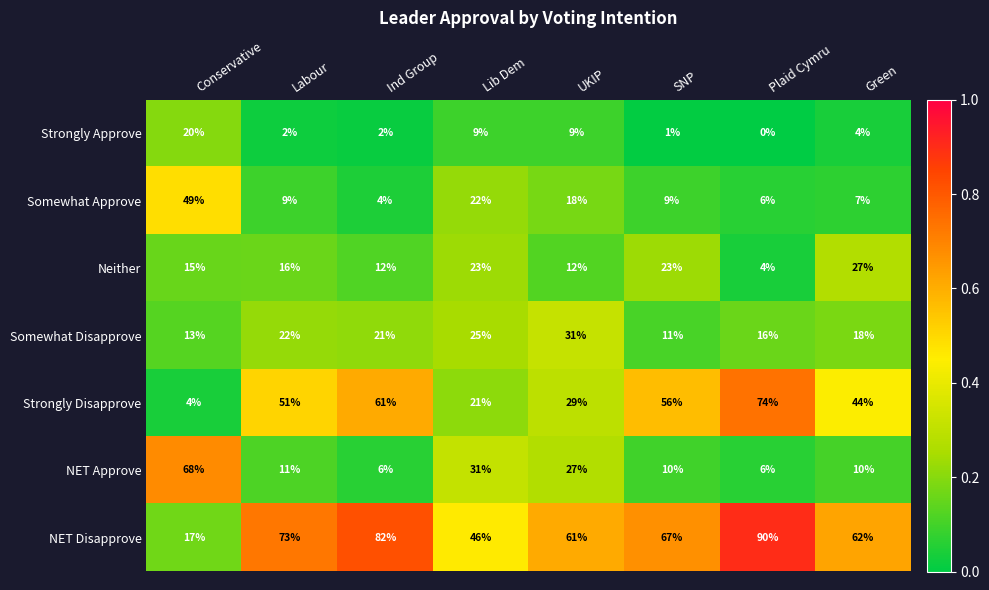

The Somewhat Disapprove series shows 13 at Conservative. True or false?

True